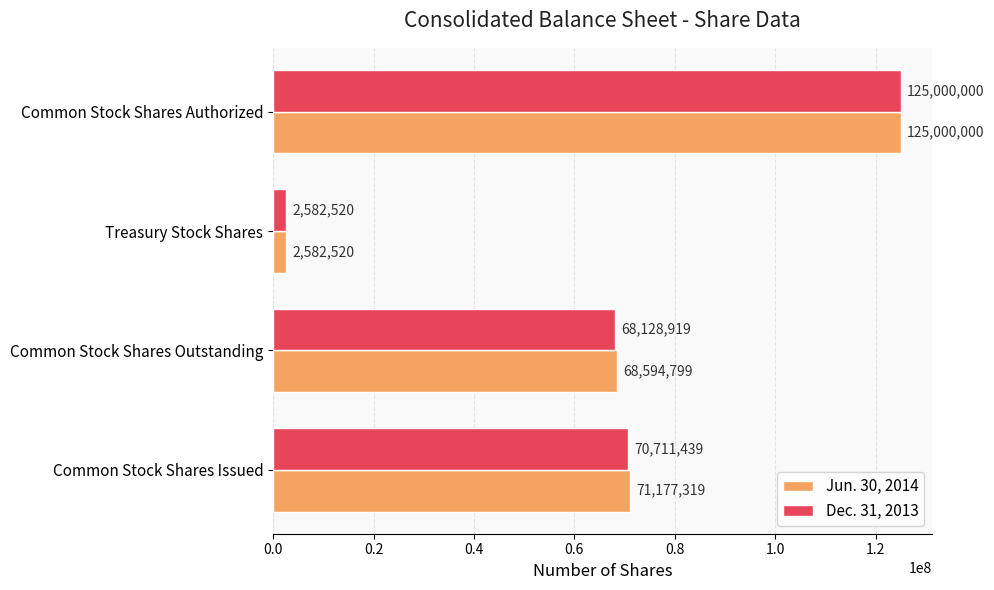

What is the difference between the maximum and minimum values in the Dec. 31, 2013 series?

122417480